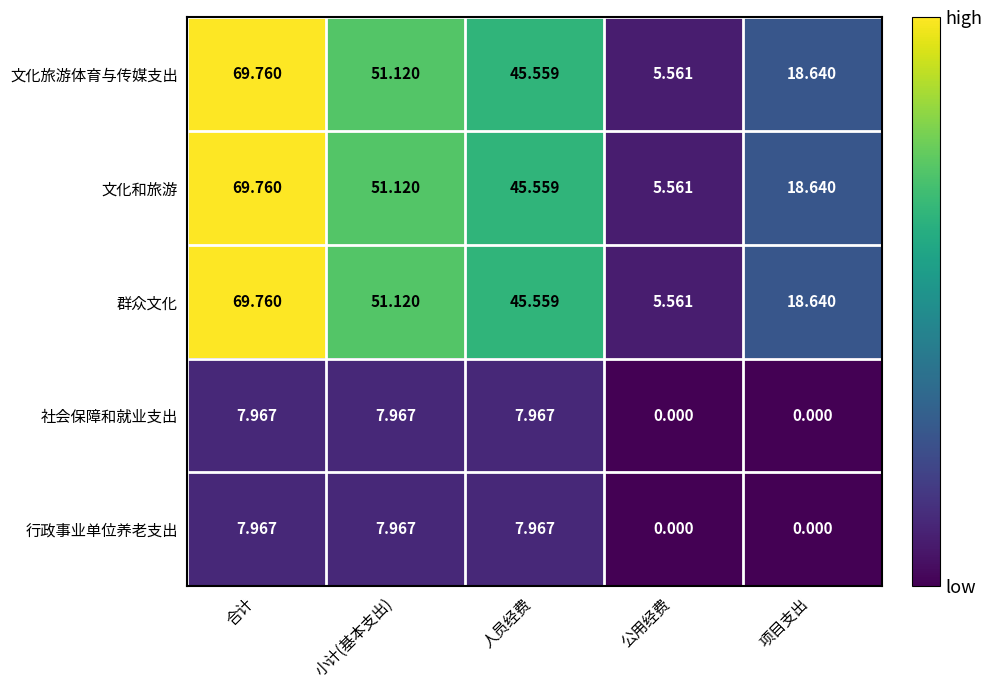

Rank the categories by 群众文化 value from highest to lowest.

合计, 小计(基本支出), 人员经费, 项目支出, 公用经费